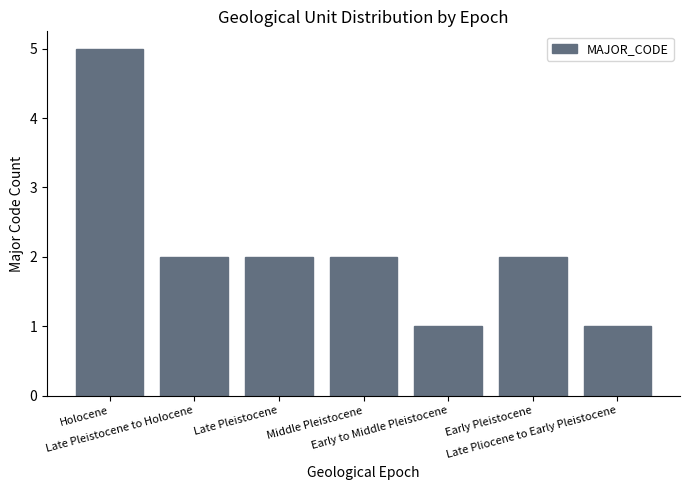

At which category does the chart reach its peak across all series?

Holocene